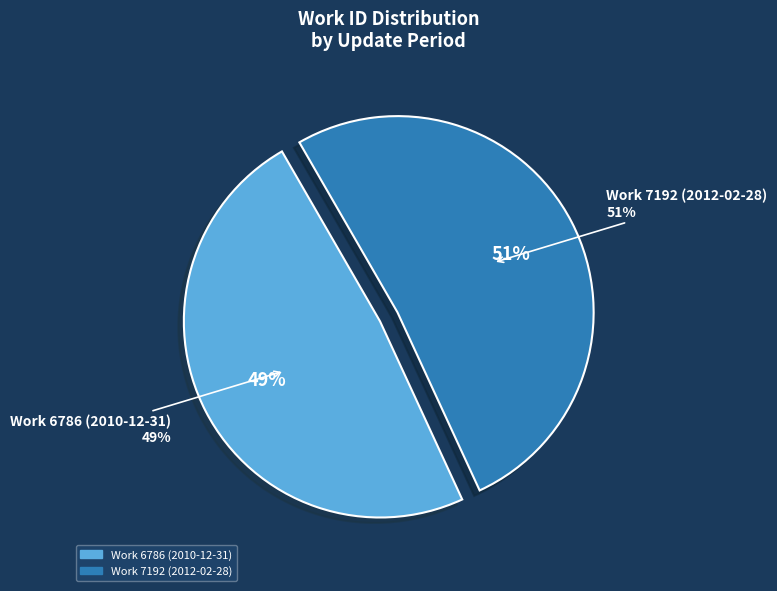

What percentage is the Work 6786 (2010-12-31) slice, to the nearest percent?

49%